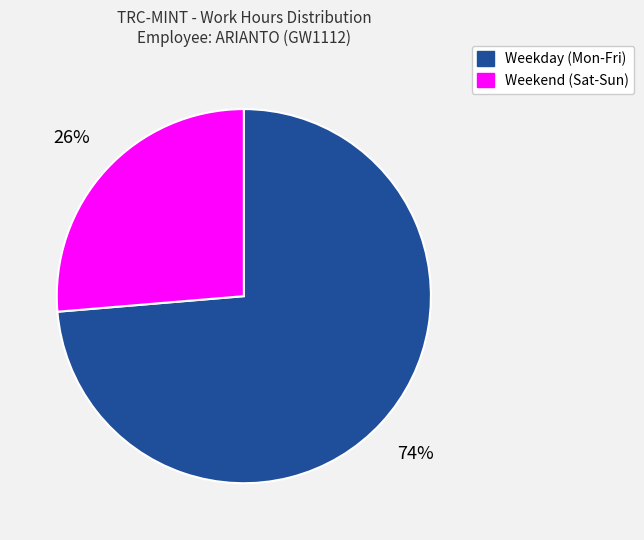

To the nearest percent, what is the average slice percentage?

50%